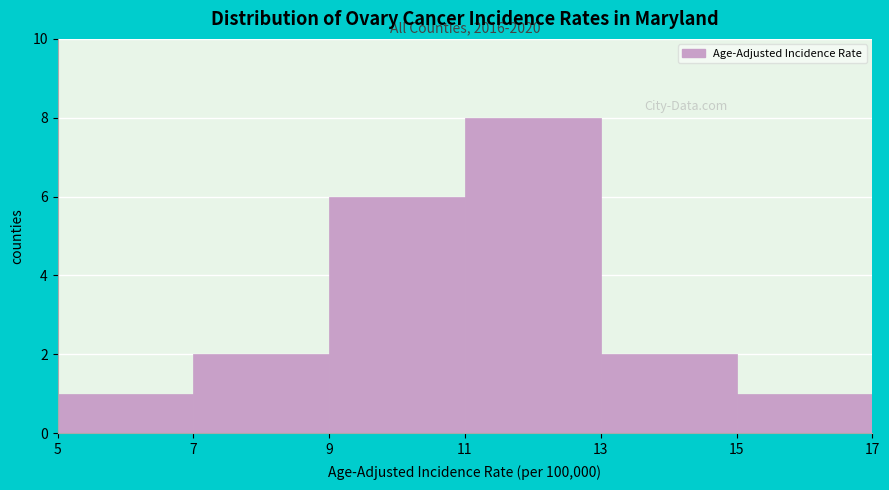

Over which range of the x-axis is the bar tallest?

11 to 13